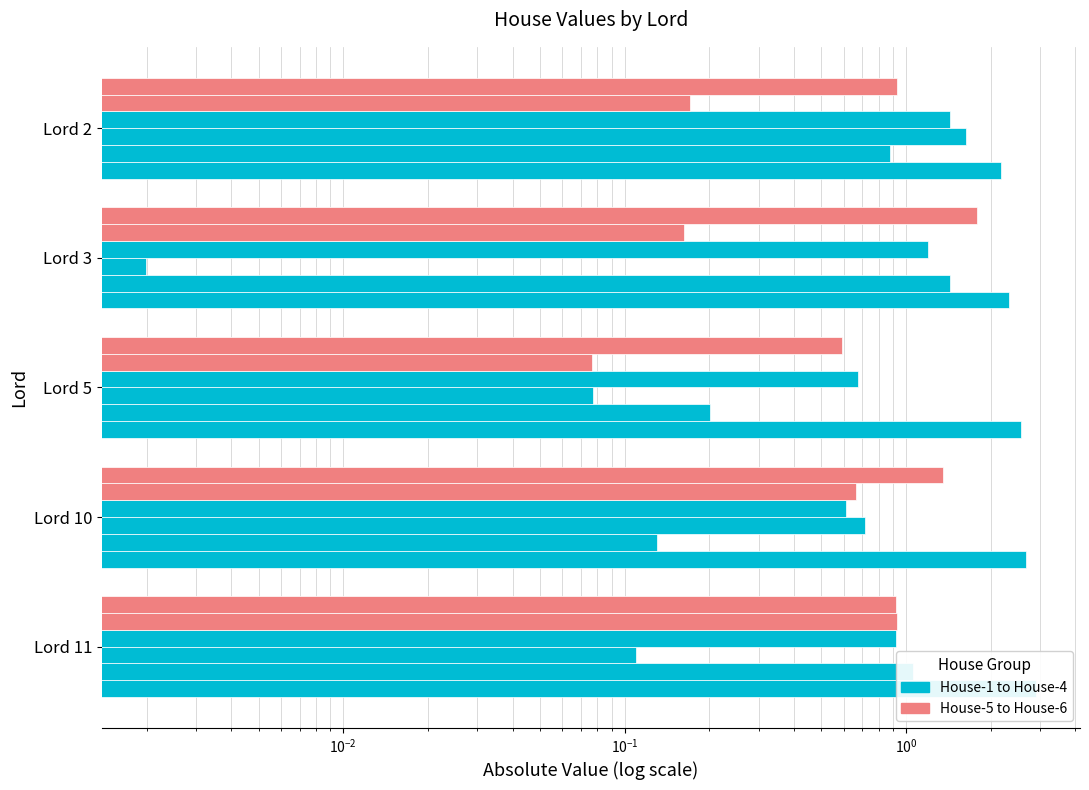

How many bars are there in total?

30